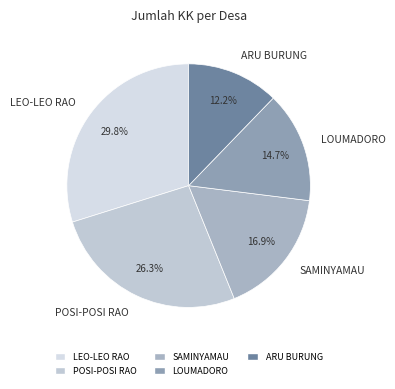

Is it true that SAMINYAMAU is 8% of the pie?

False